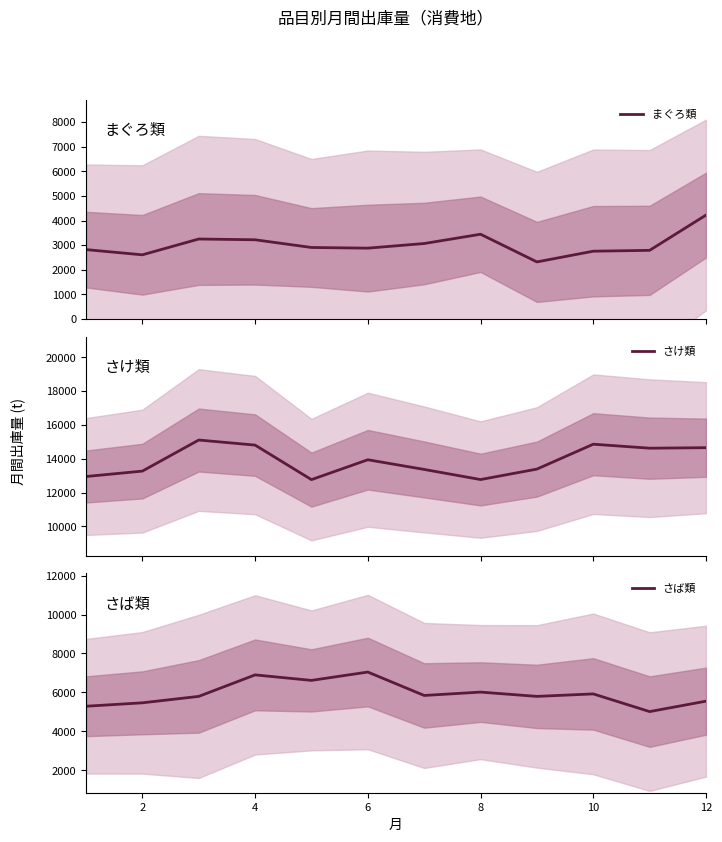

The value of さば類 at 12 is 7562. True or false?

False